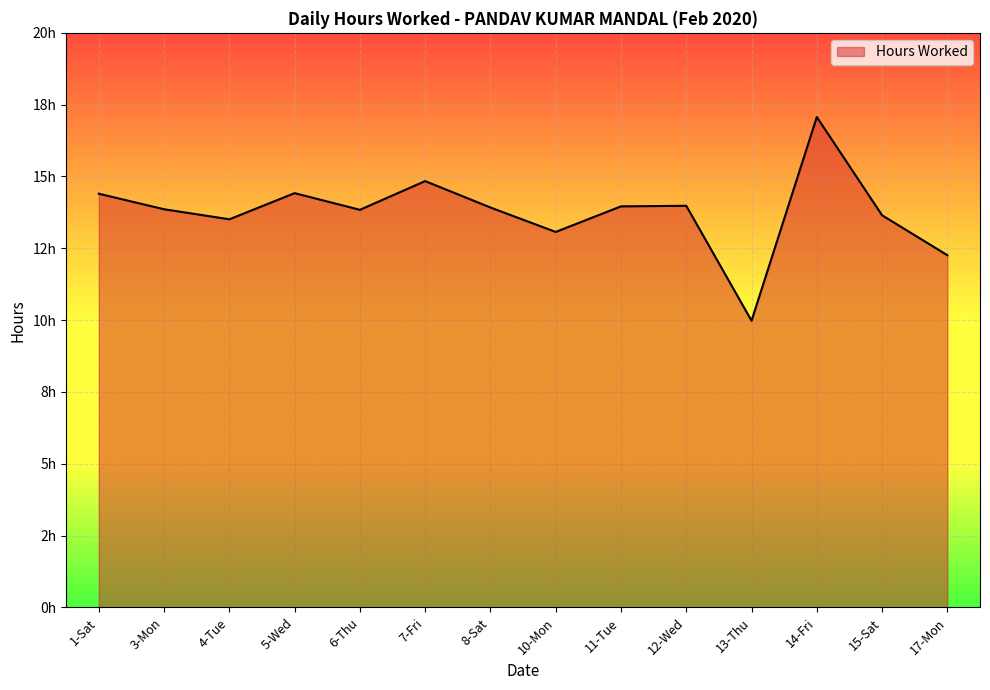

At which label does the data first exceed 13?

1-Sat